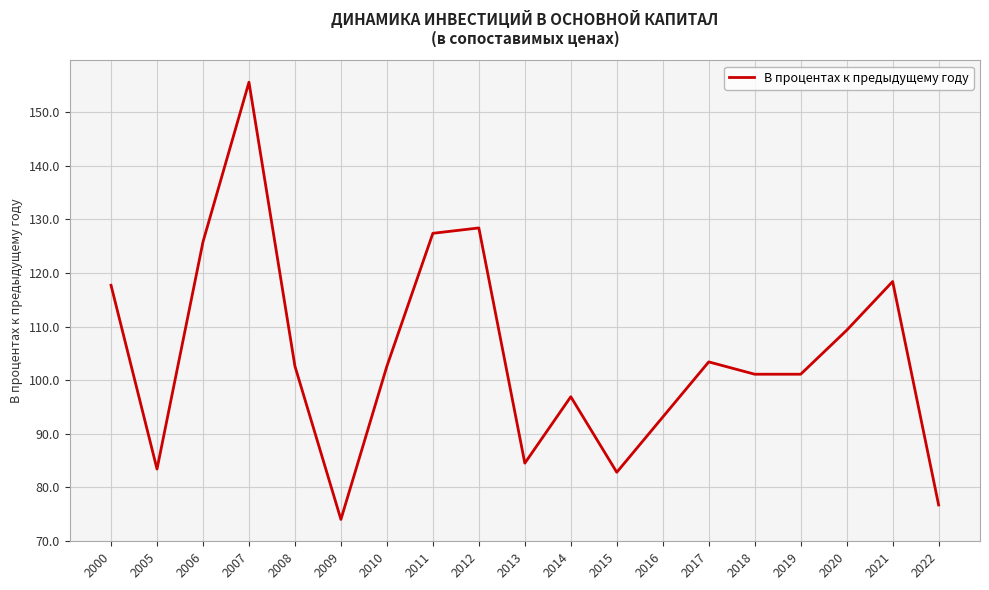

How many values are below 102?

9